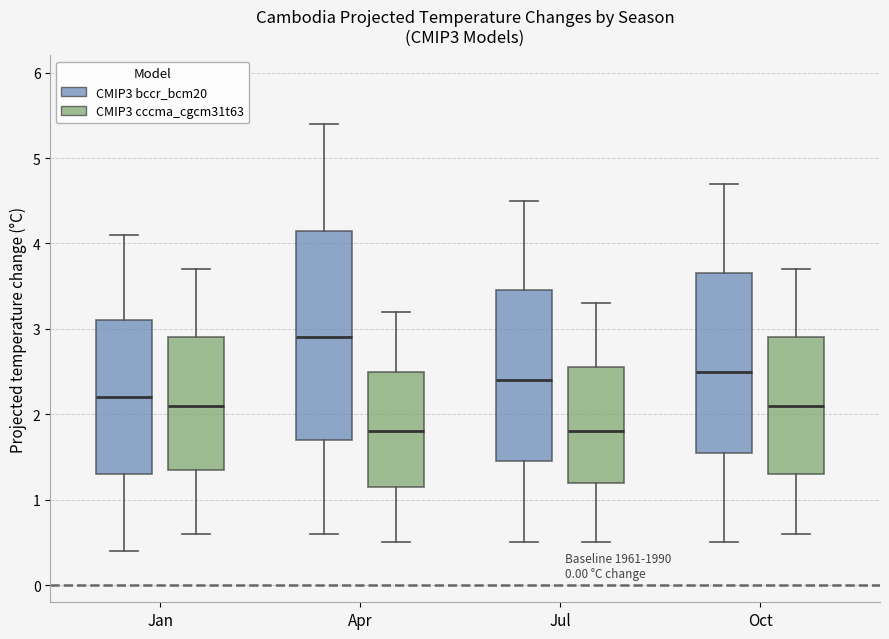

Where is the upper edge of the box for Oct (CMIP3 cccma_cgcm31t63) on the y-axis? The values are not printed on the chart, so give them approximately, as read against the axis.

2.9